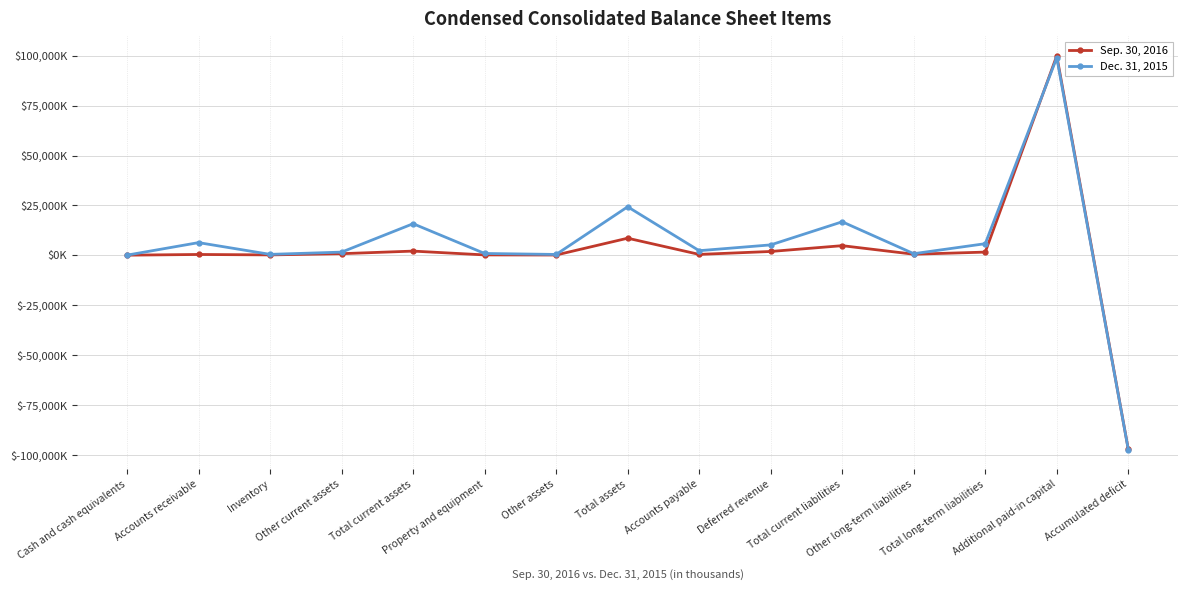

Does the chart have visible grid lines?

Yes